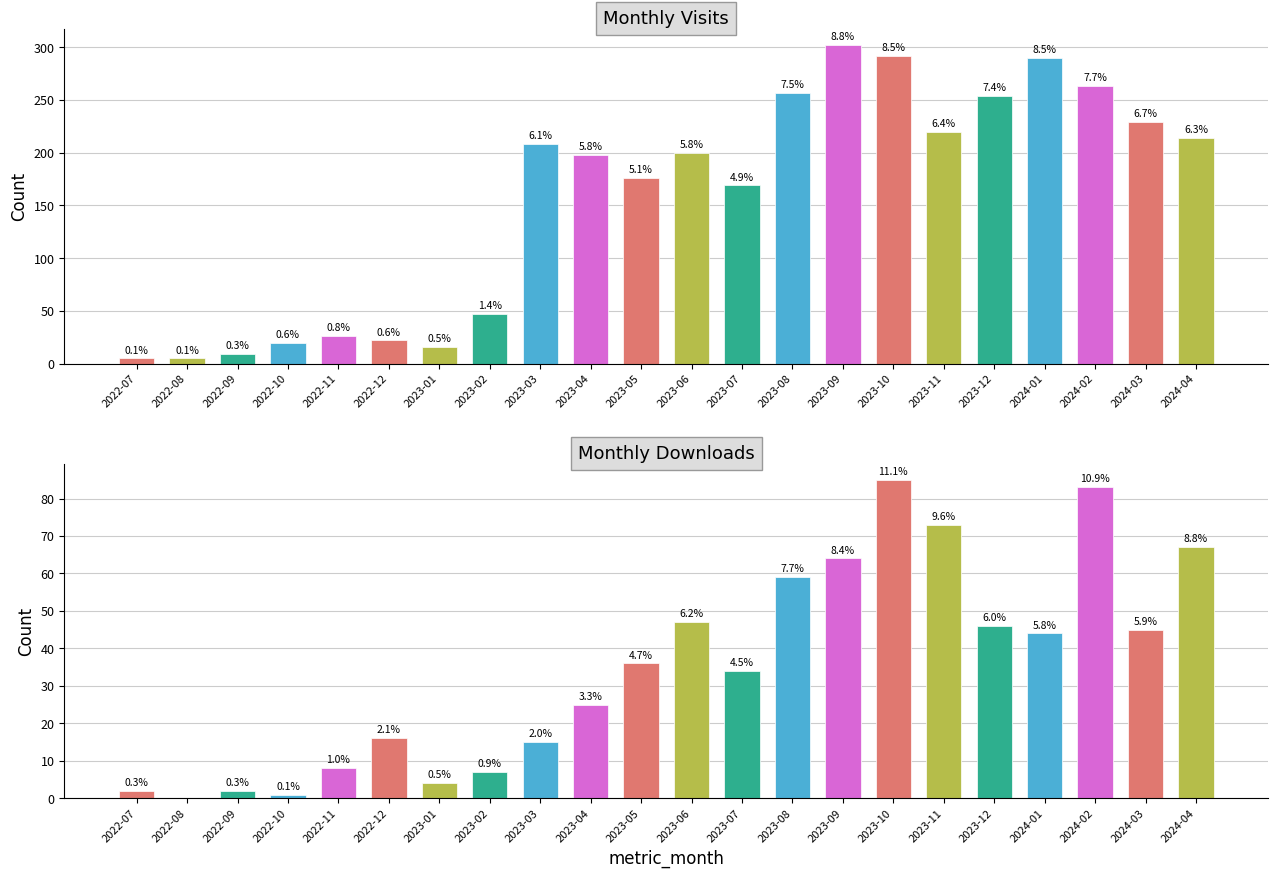

What is the total value across all series at 2024-02?

346